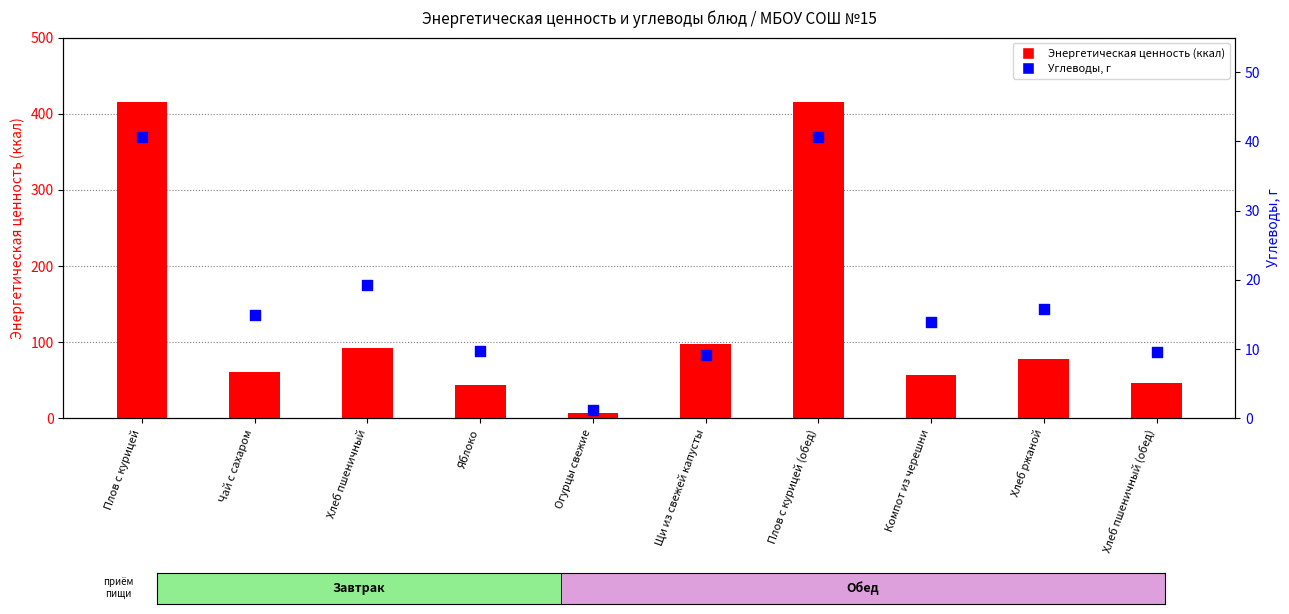

At how many categories does at least one series exceed 127?

2